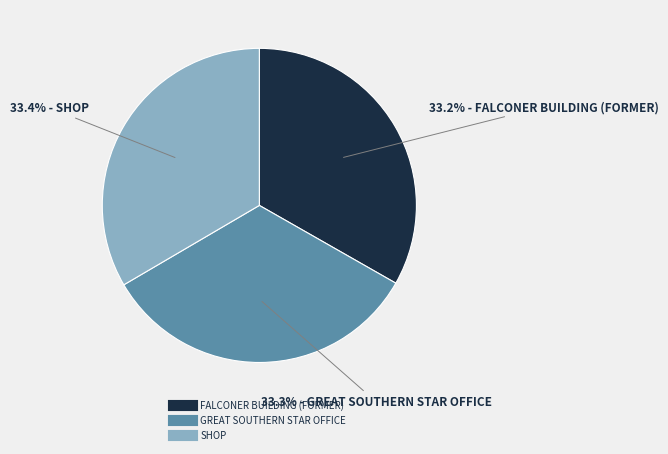

Approximately how many times larger is the value at SHOP compared to FALCONER BUILDING (FORMER)?

1.0